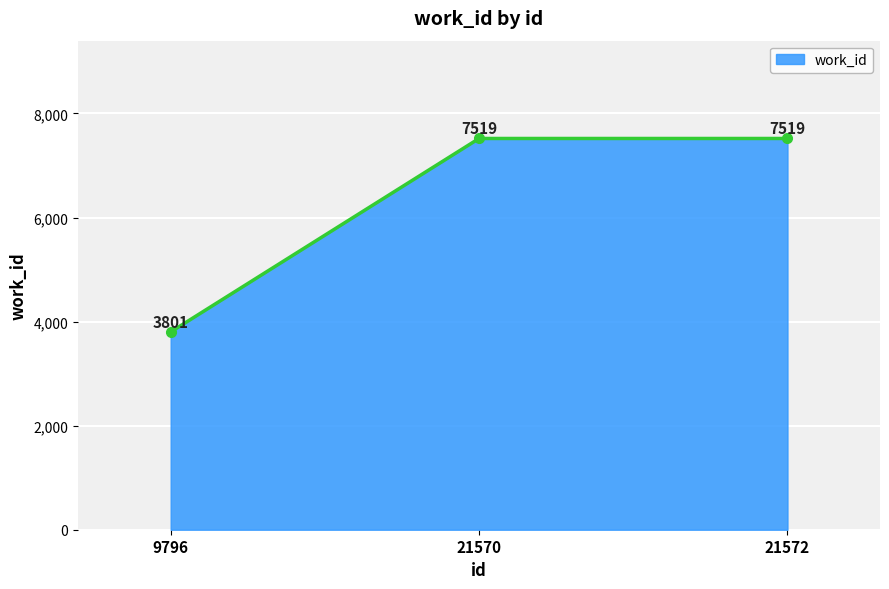

Does the chart display data point markers on the line(s)?

Yes